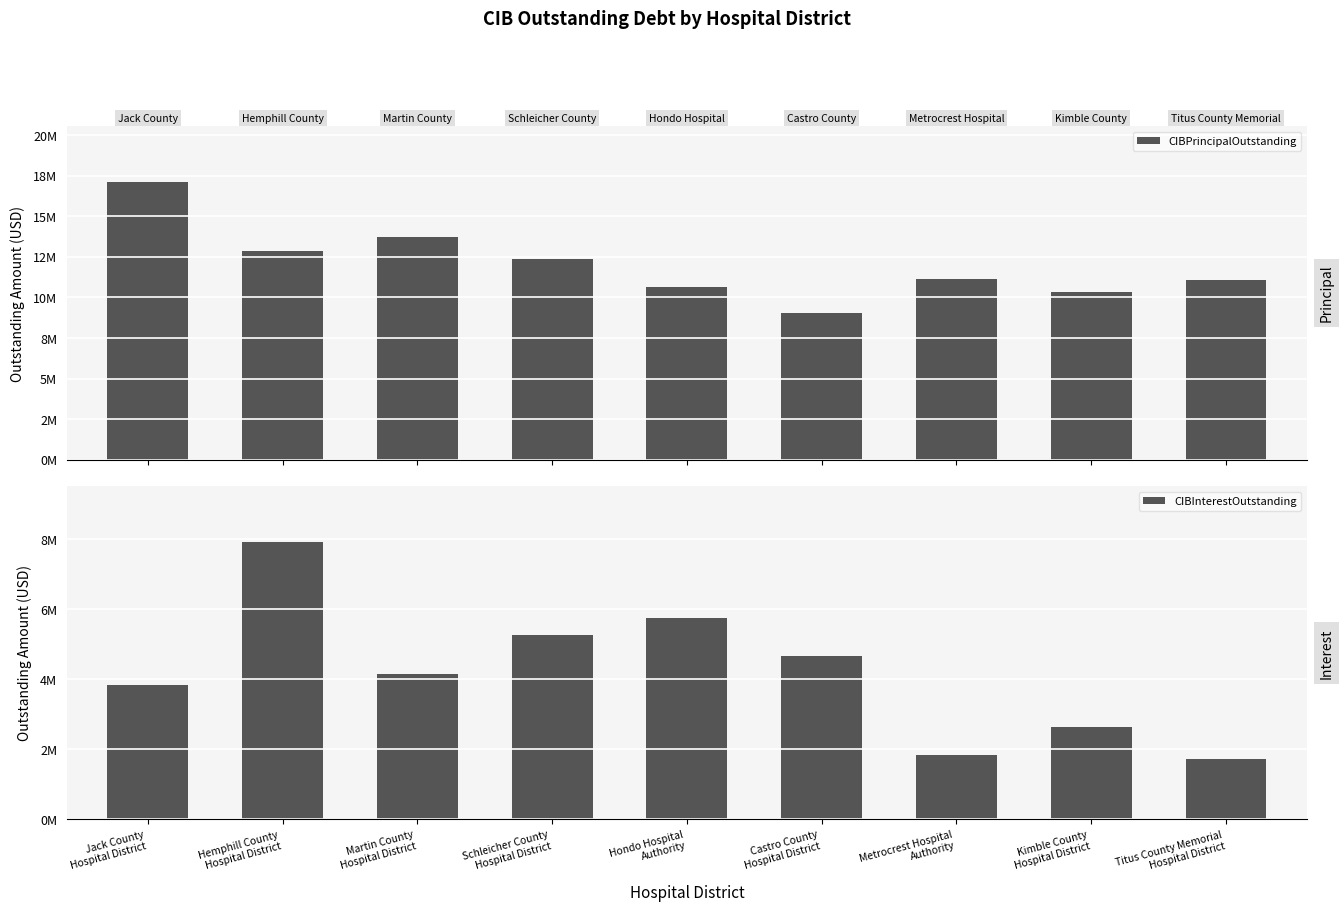

What is the difference between the maximum and minimum values in the CIBPrincipalOutstanding series?

8065108.8